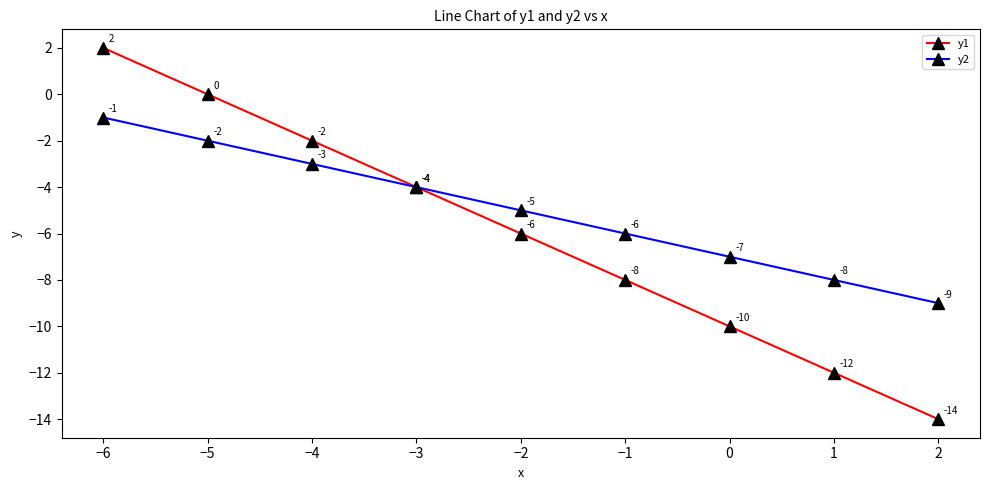

Which category has the highest value across all series?

−6